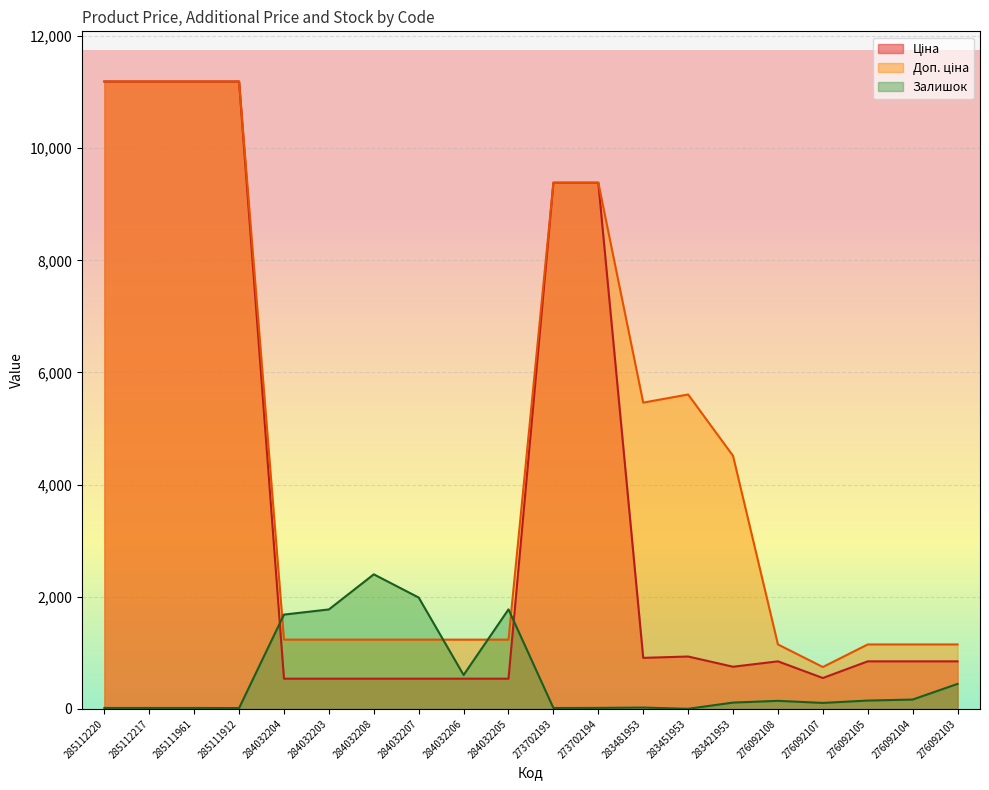

At how many categories does at least one series exceed 8538?

6